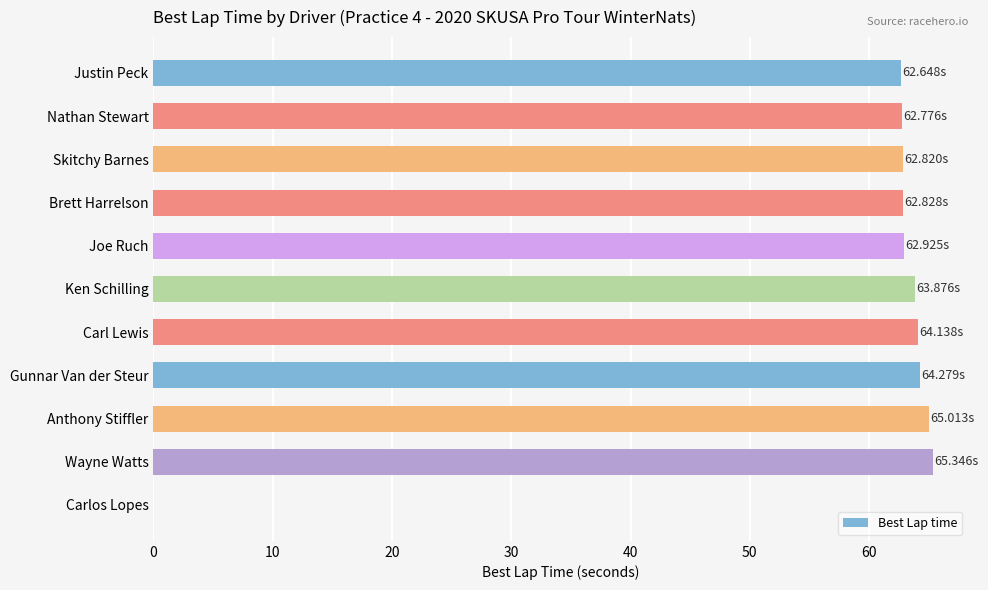

What is the sum of all values?

636.6